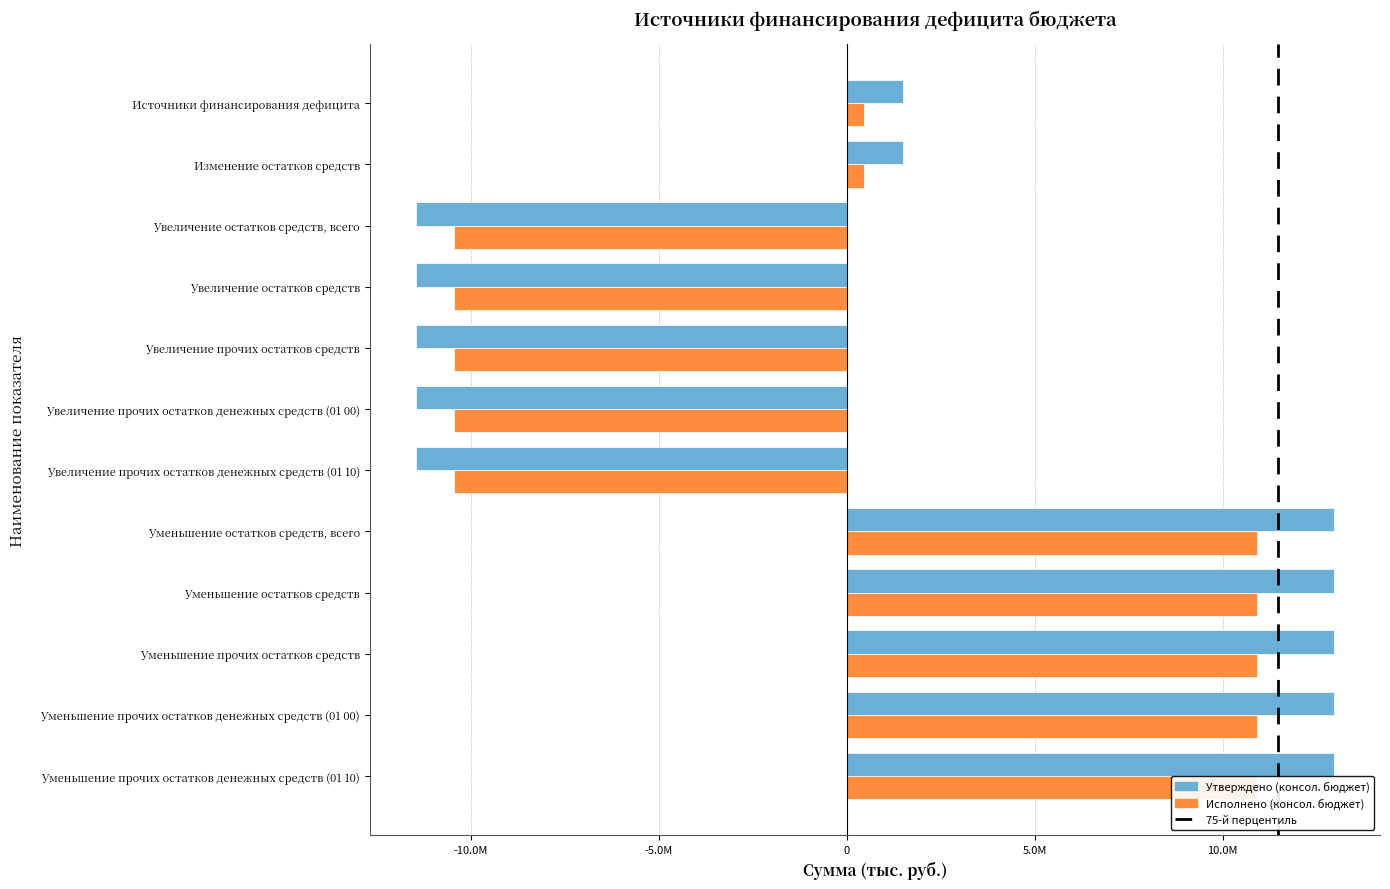

Count the number of data series in this chart.

2